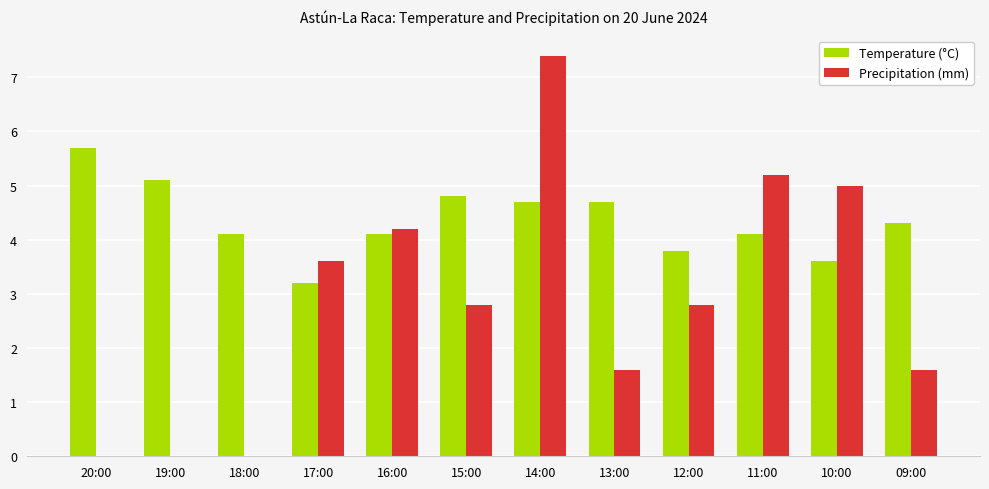

Which series changed the most between 20:00 and 15:00?

Precipitation (mm)